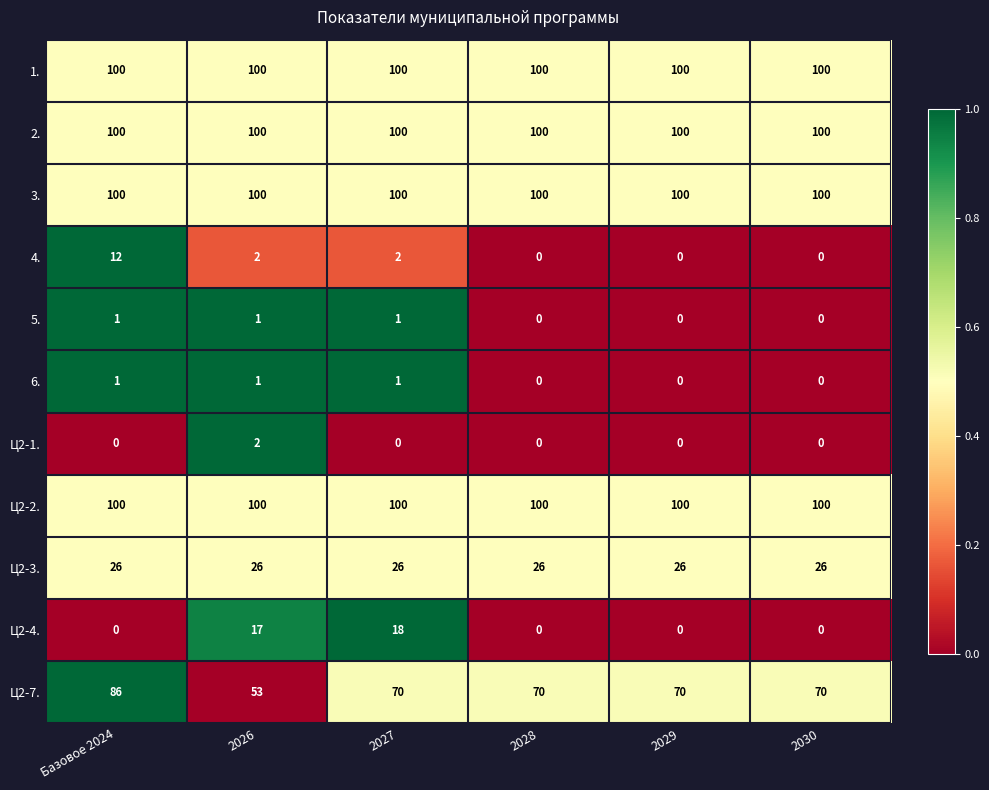

Where does the 4. series first go above 2?

Базовое 2024